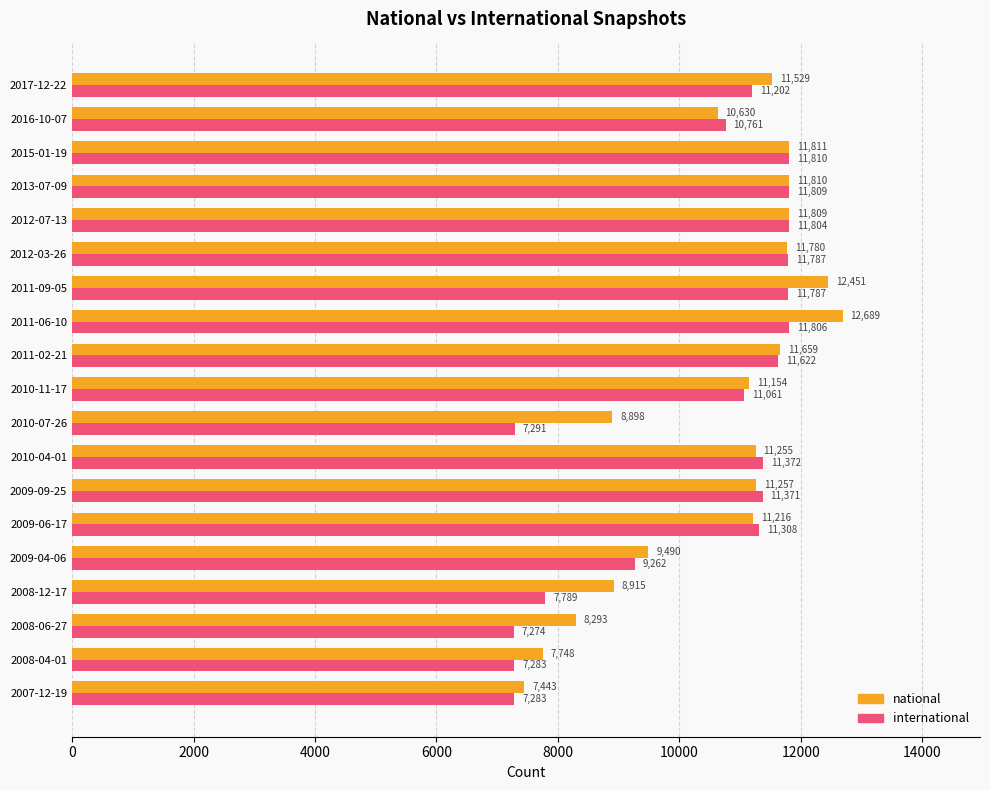

How many distinct data groups are displayed?

2